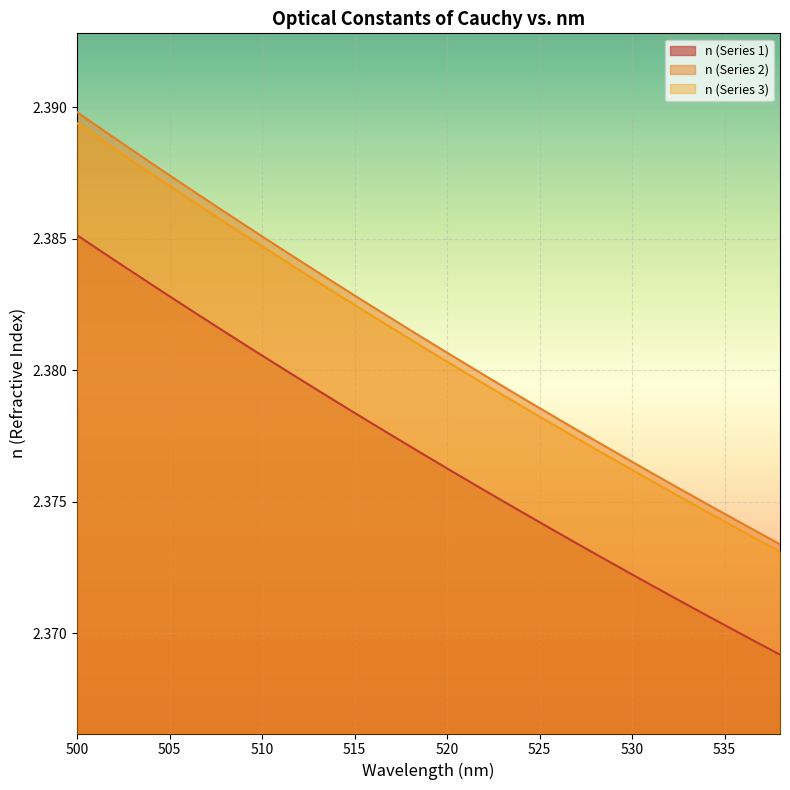

At which label is n (Series 3) closest to 2?

538